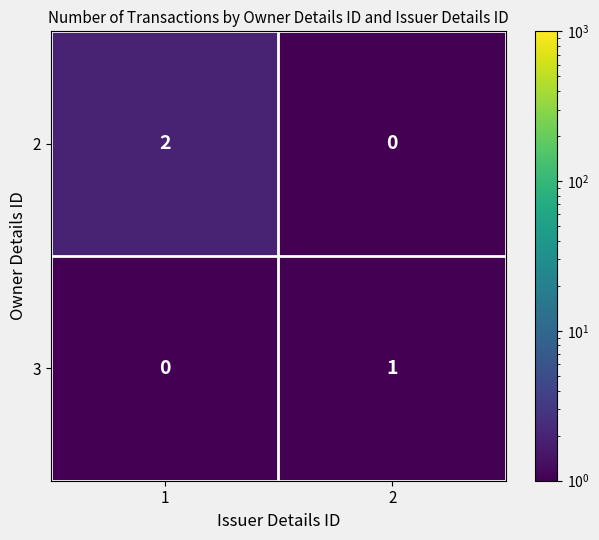

Rank the series at 2 from highest to lowest value.

3, 2